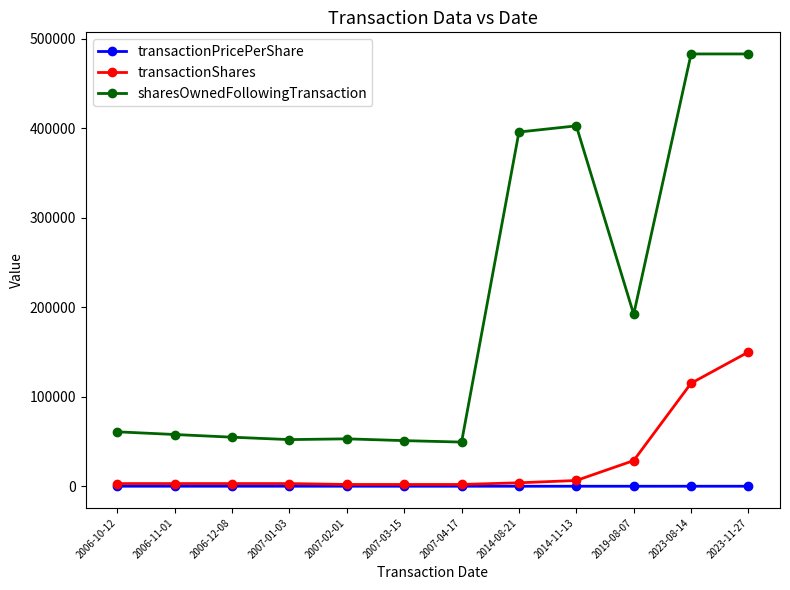

Which series has the largest total across all categories?

sharesOwnedFollowingTransaction